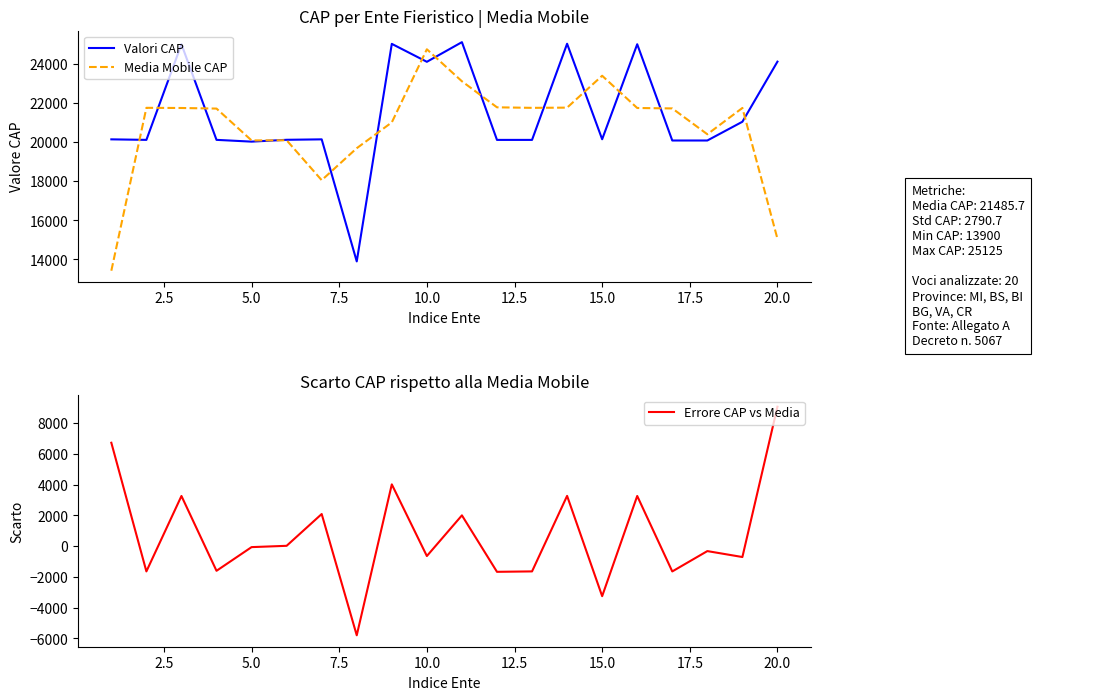

How many lines are shown in the chart?

3